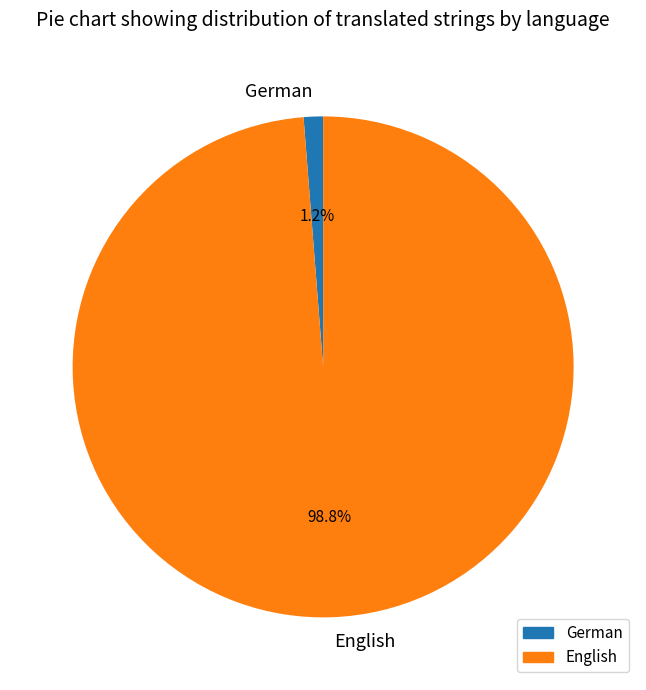

Is there any slice that represents more than half of the pie?

Yes